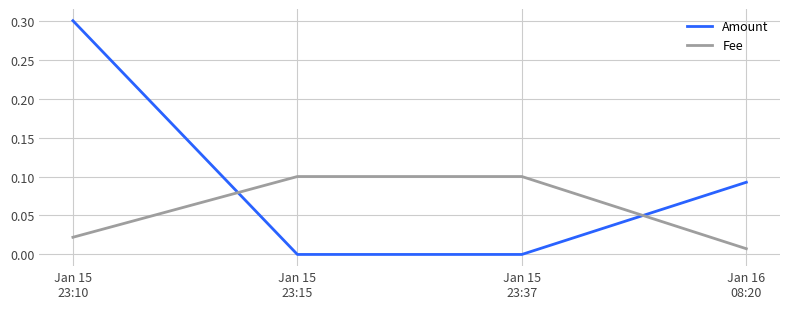

True or false: Fee has more than 1 interior local peaks.

False